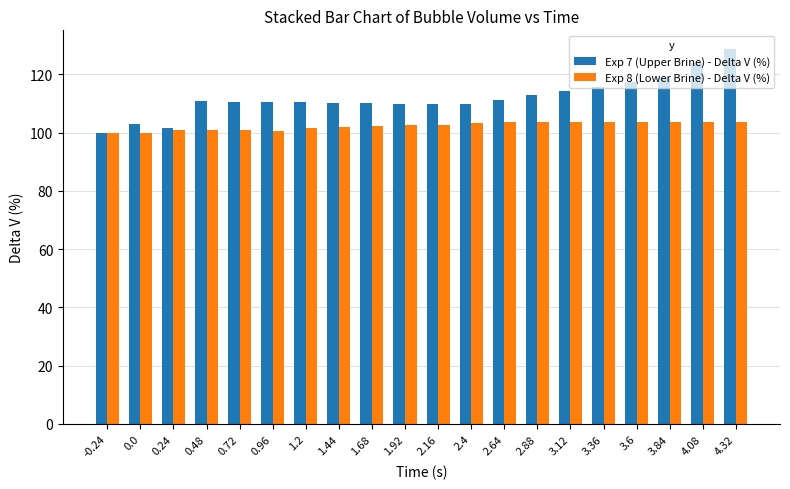

Which series has the largest range (max minus min)?

Exp 7 (Upper Brine) - Delta V (%)